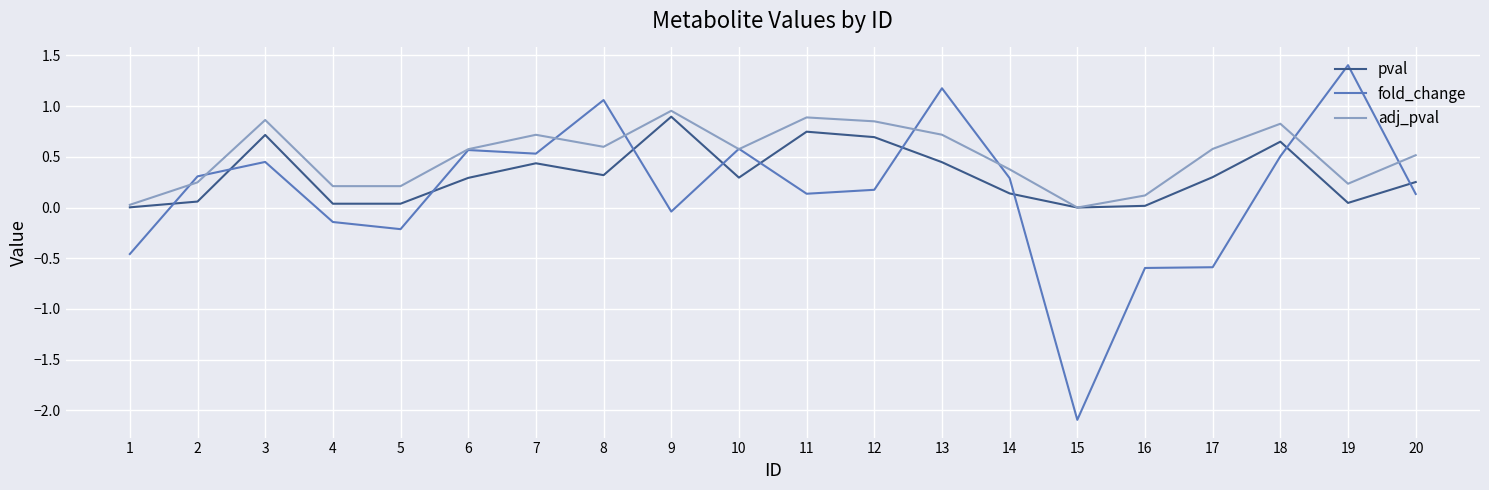

Which series ends up on top after the final intersection of adj_pval and fold_change?

adj_pval